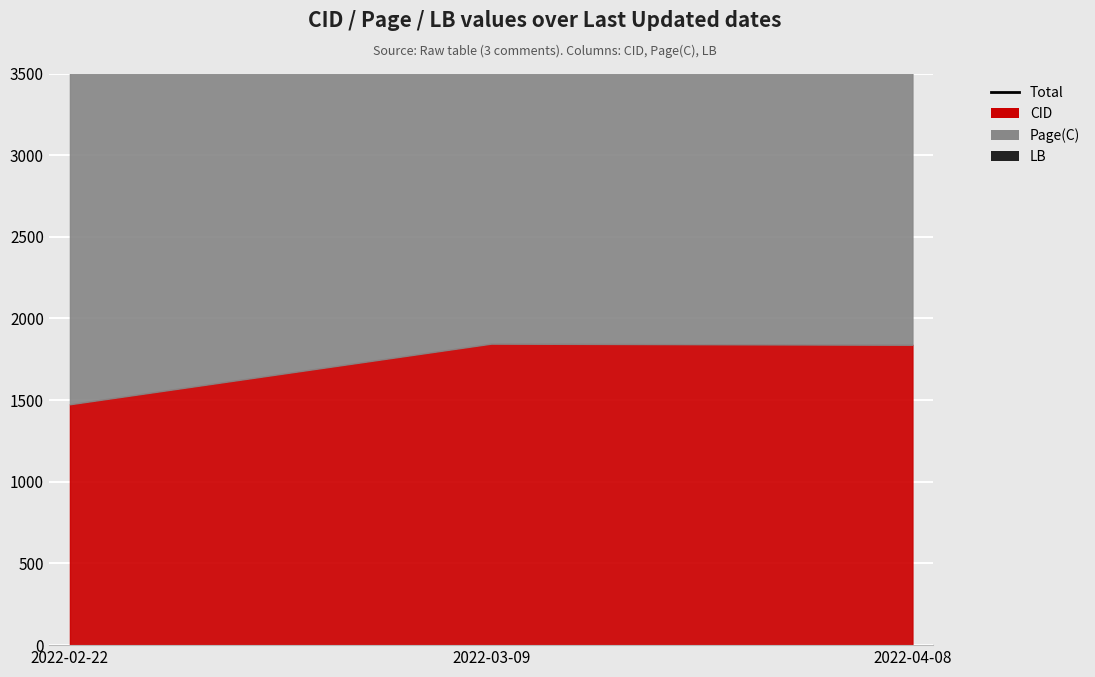

Where is the data nearest to the value 5135?

2022-04-08